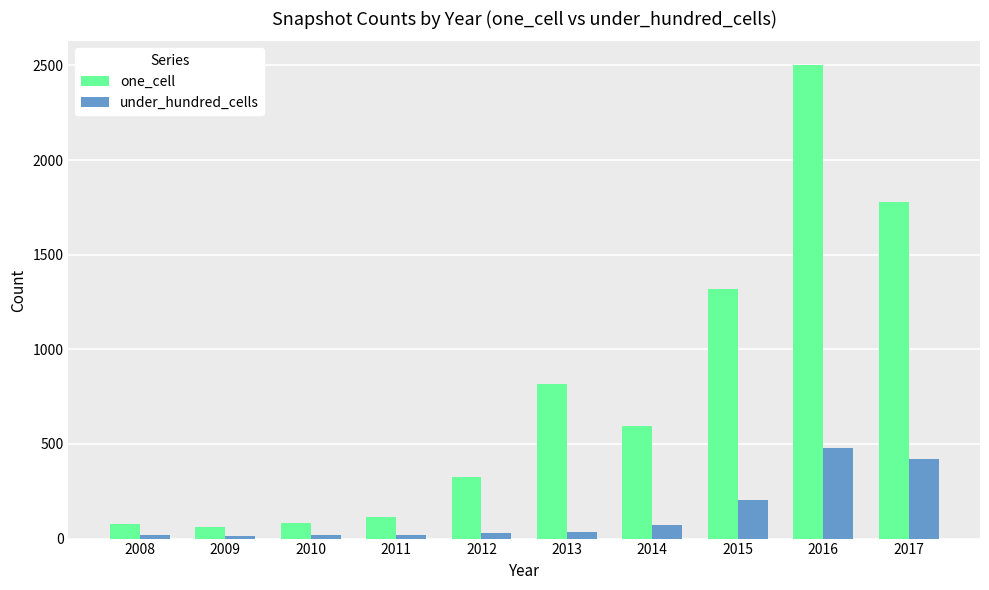

At how many categories does at least one series exceed 2402?

1